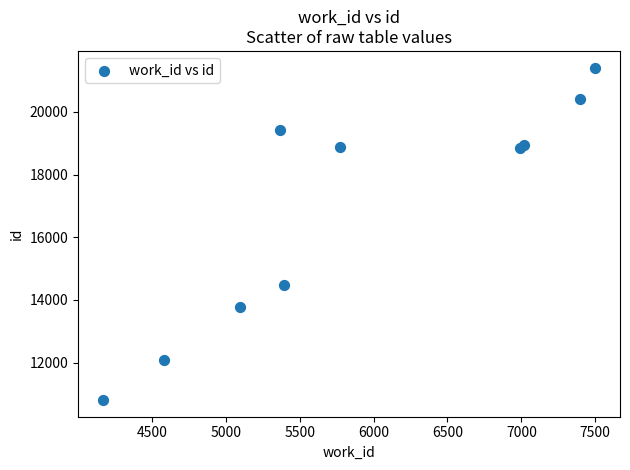

What Y value in the scatter plot is closest to 16109?

14488